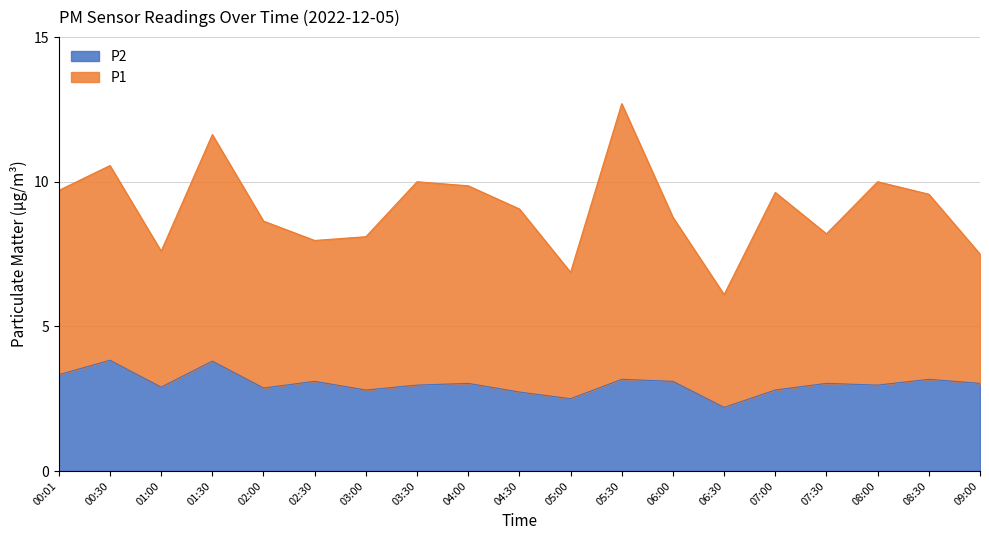

Is it true that P1 equals 6.9 at 05:00?

True